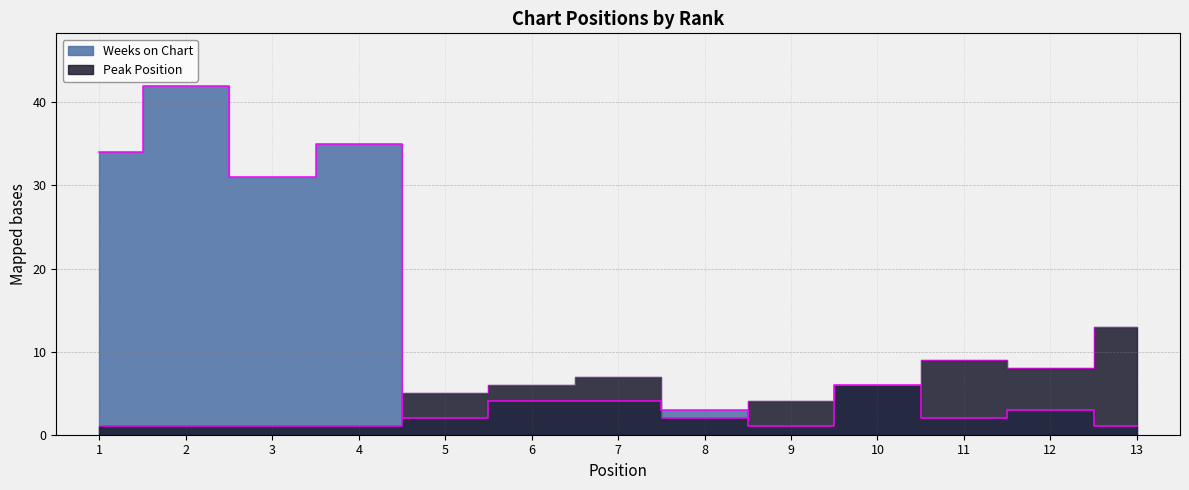

Reading left to right, extract all data points from this chart.

Peak Position: 1=1	2=1	3=1	4=1	5=5	6=6	7=7	8=2	9=4	10=6	11=9	12=8	13=13
Weeks on Chart: 1=34	2=42	3=31	4=35	5=2	6=4	7=4	8=3	9=1	10=6	11=2	12=3	13=1